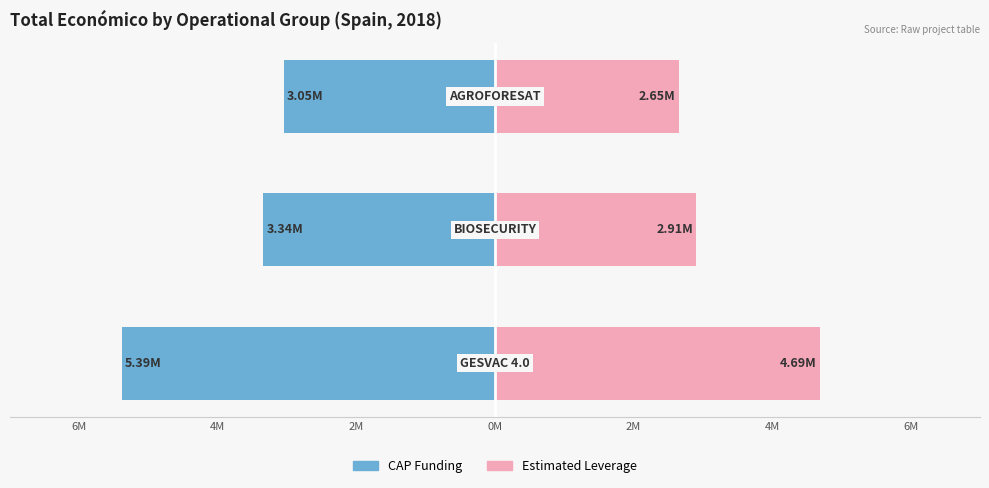

Reading right to left, what are all the values shown in this chart?

CAP Funding: -3.1	-3.3	-5.4
Estimated Leverage: 2.7	2.9	4.7